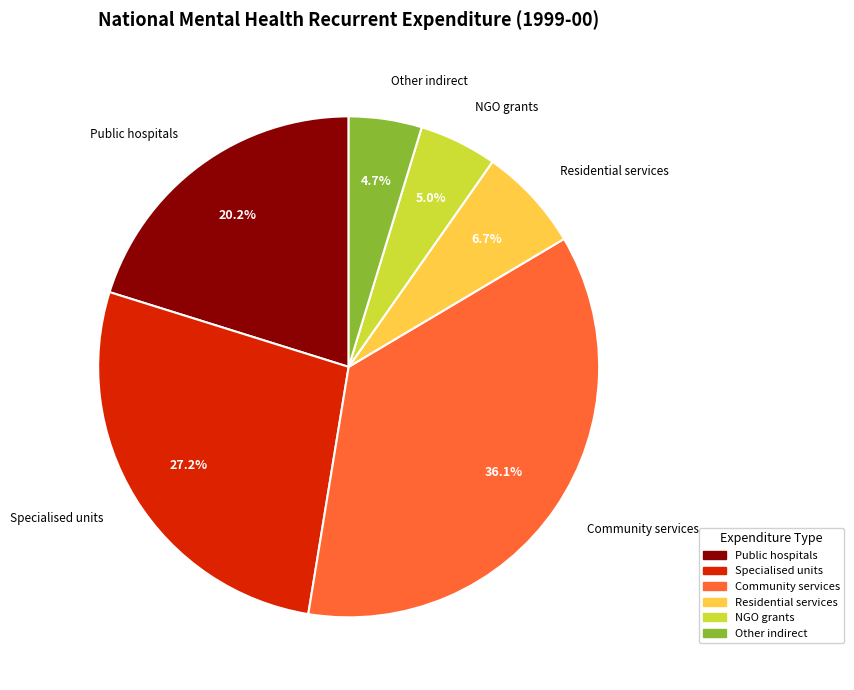

What is the largest slice in the pie chart?

Community services